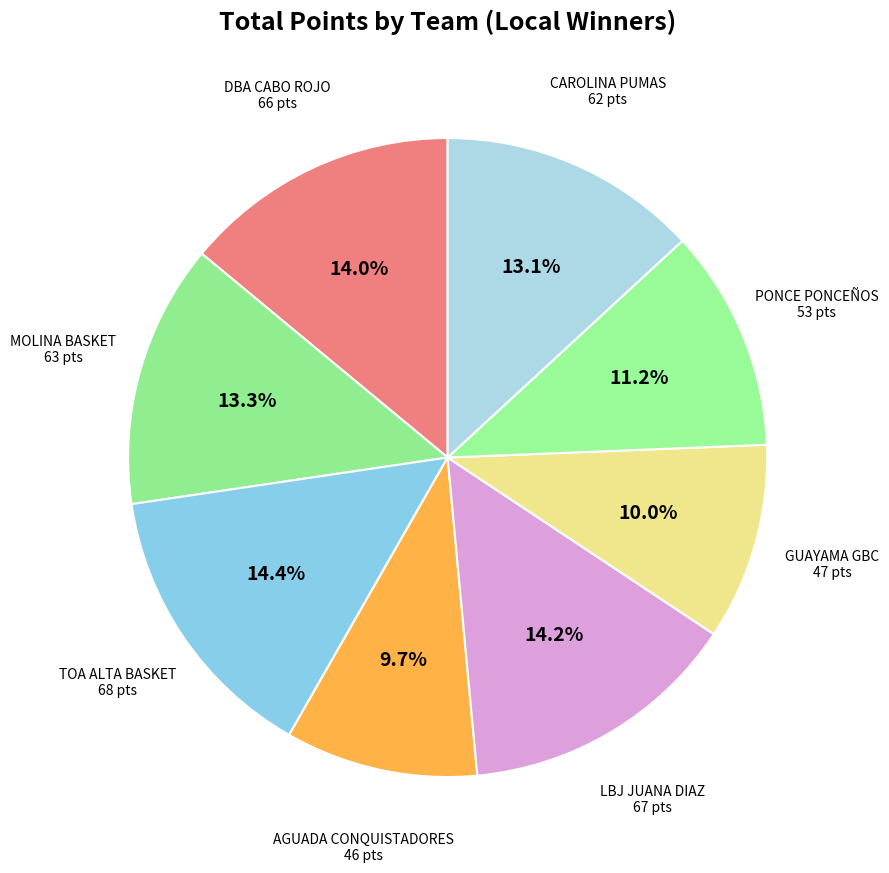

Is there any slice that represents more than half of the pie?

No